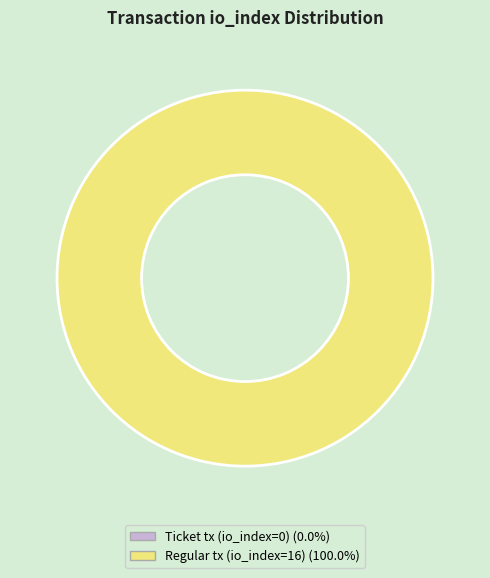

Count the number of slices in the pie.

2